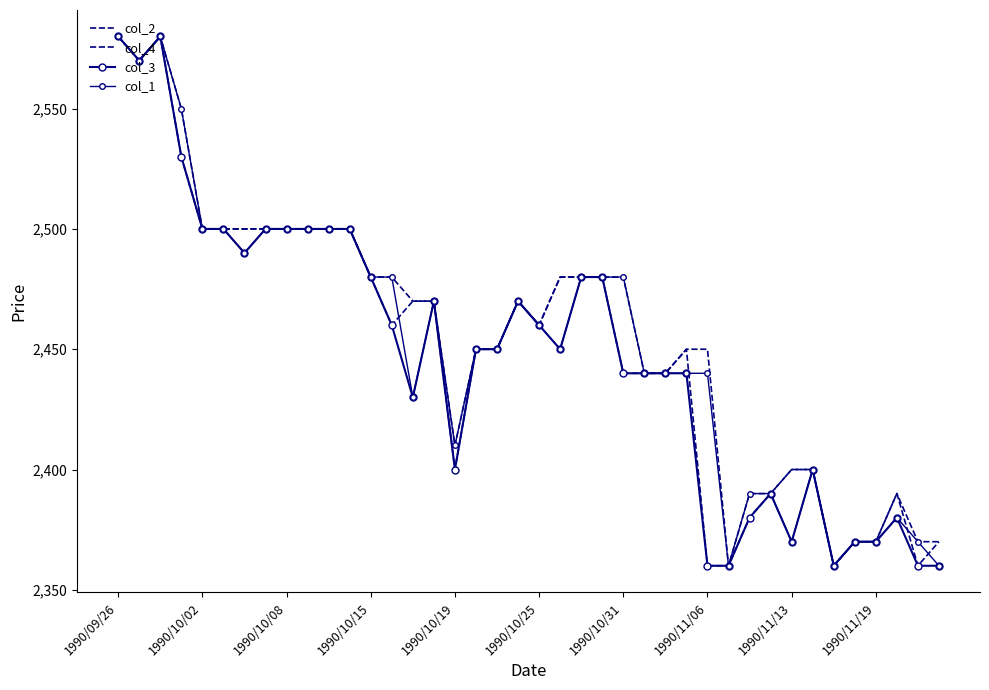

List the series in order of their peak value, highest first.

col_2, col_4, col_3, col_1